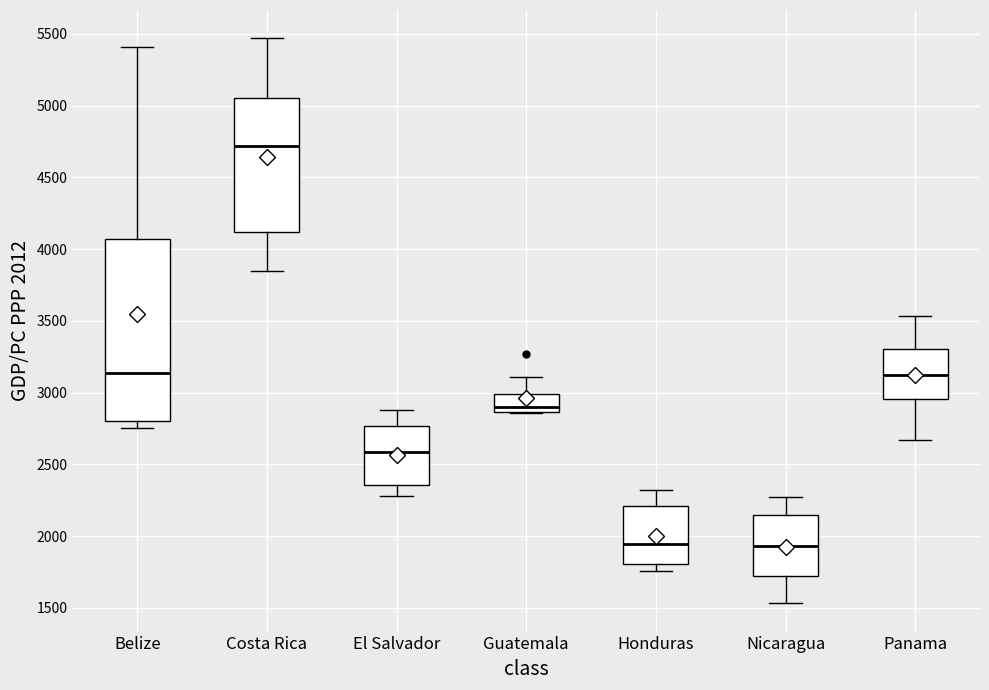

Reading left to right, transcribe this box plot: for each box, give where its median line is, the range the box spans, and where its two whiskers end, as read against the y-axis. The values are not printed on the chart, so give them approximately, as read against the axis.

Belize: median 3150, box 2800 to 4050, whiskers 2750 to 5400
Costa Rica: median 4700, box 4100 to 5050, whiskers 3850 to 5450
El Salvador: median 2600, box 2350 to 2750, whiskers 2300 to 2900
Guatemala: median 2900, box 2850 to 3000, whiskers 2850 to 3100
Honduras: median 1950, box 1800 to 2200, whiskers 1750 to 2300
Nicaragua: median 1950, box 1700 to 2150, whiskers 1550 to 2250
Panama: median 3100, box 2950 to 3300, whiskers 2650 to 3550